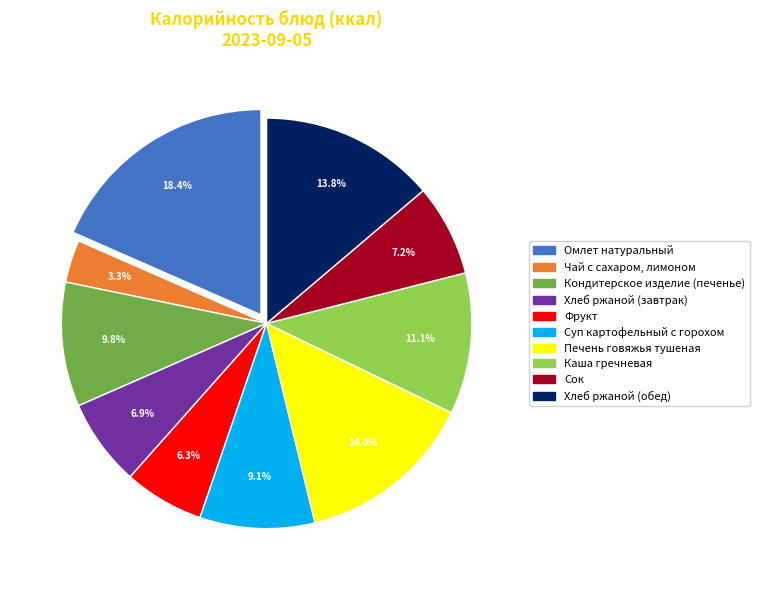

How much of the chart is everything except Хлеб ржаной (обед)?

86.2%